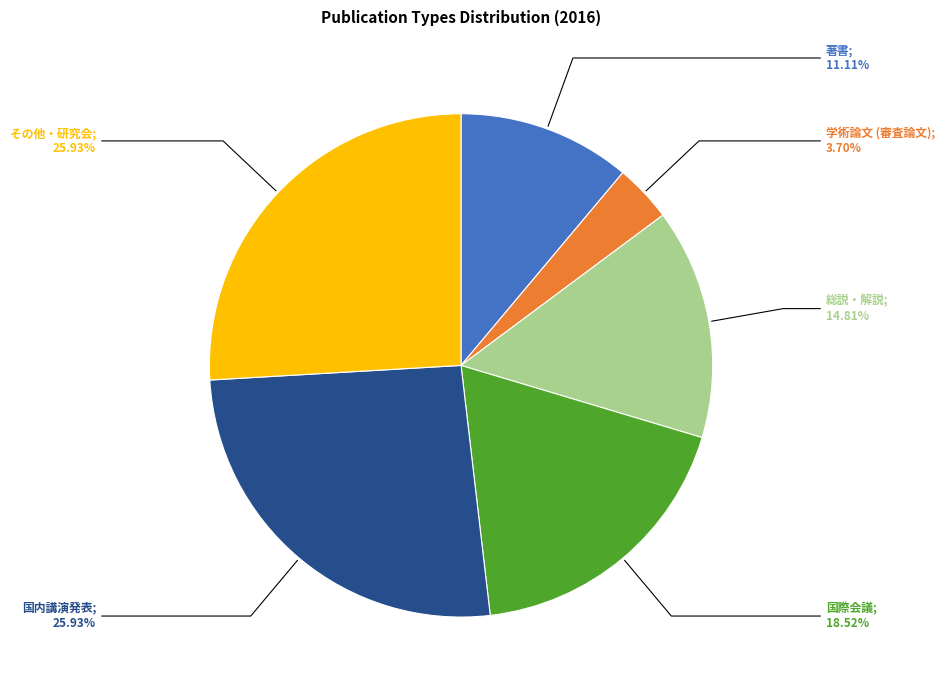

Is there a majority slice in this chart?

No